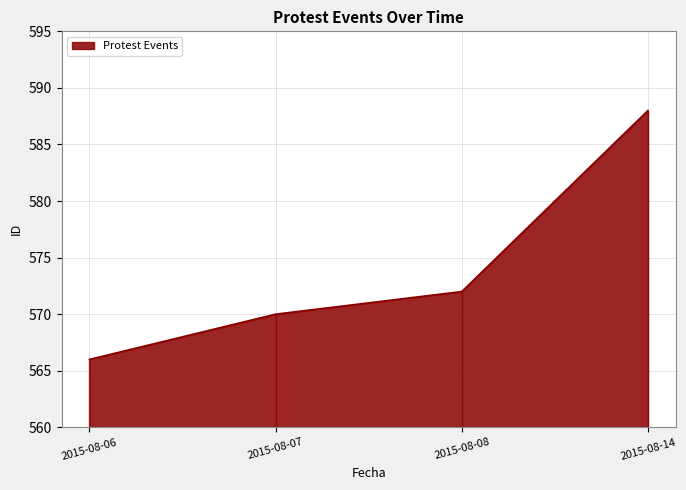

Rank the categories by value from lowest to highest.

2015-08-06, 2015-08-07, 2015-08-08, 2015-08-14